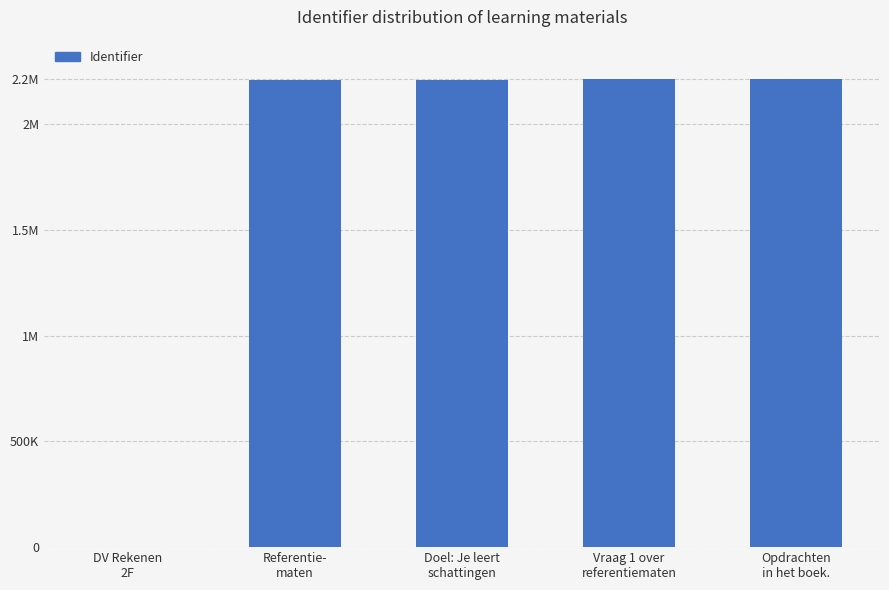

What is the sum of the values at Opdrachten
in het boek. and DV Rekenen
2F?

2212233